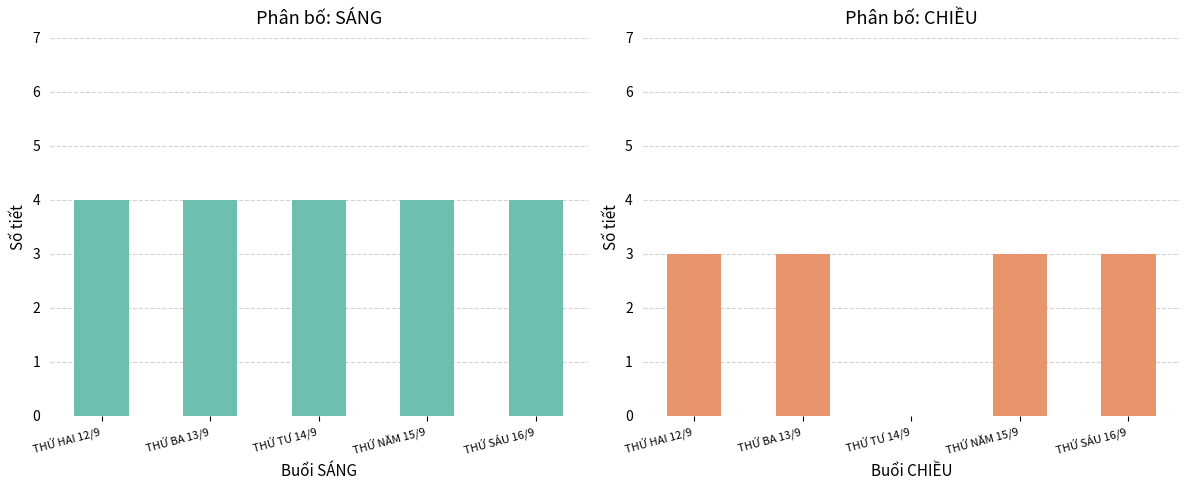

What are all the series names shown in the legend?

SÁNG, CHIỀU